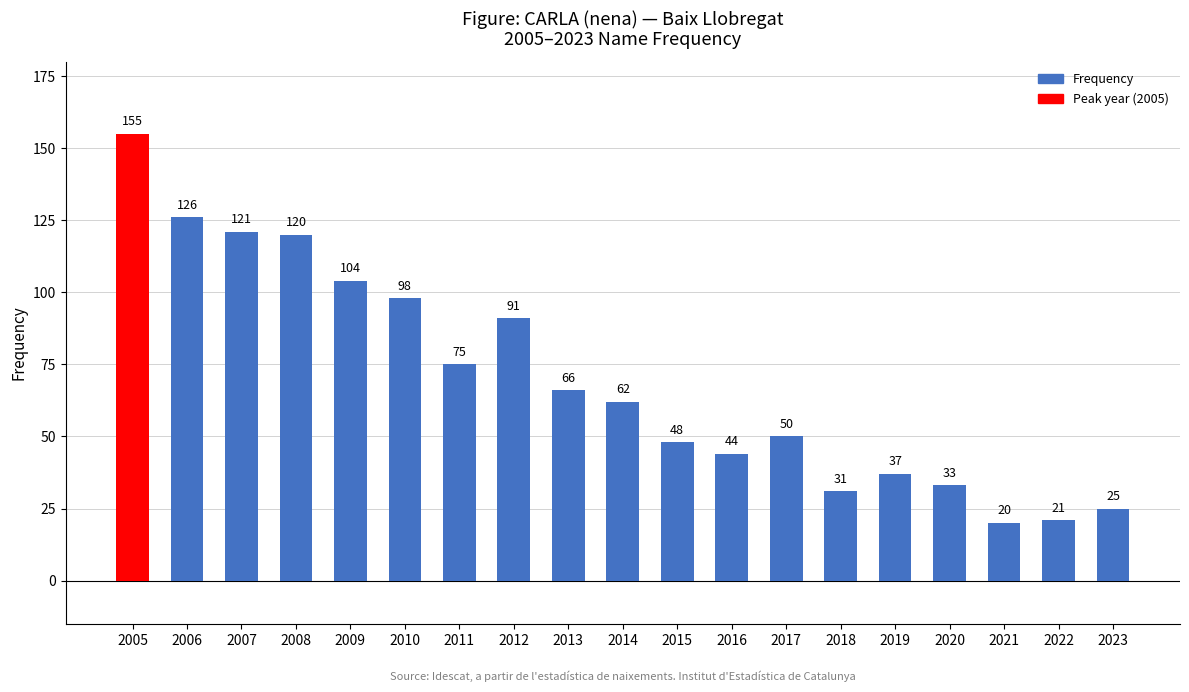

What is the sum of all values?

1327